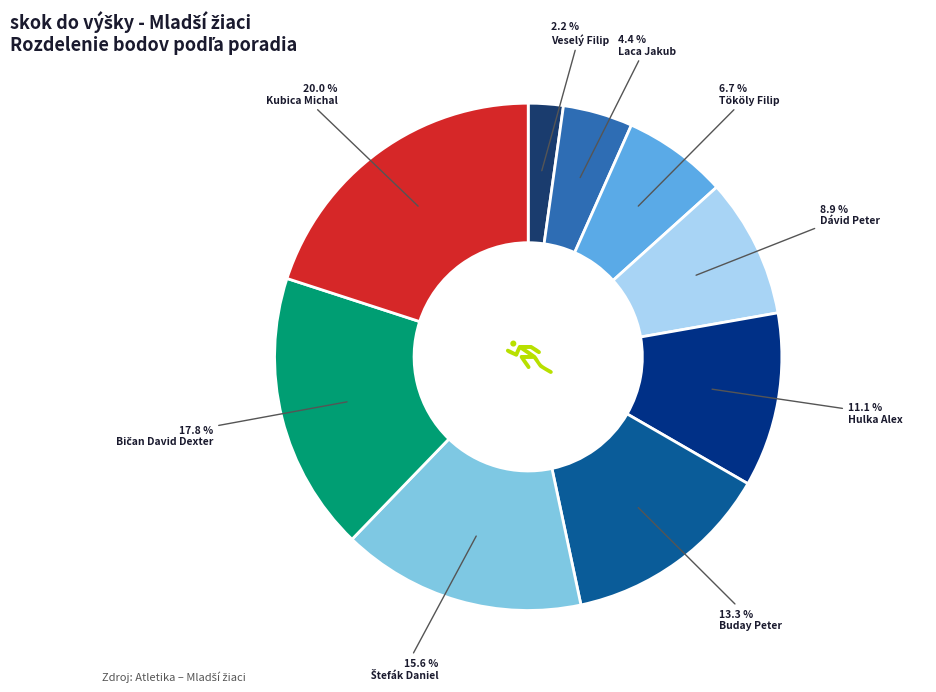

What is the ratio of the value at Hulka Alex to the value at Veselý Filip?

5.0